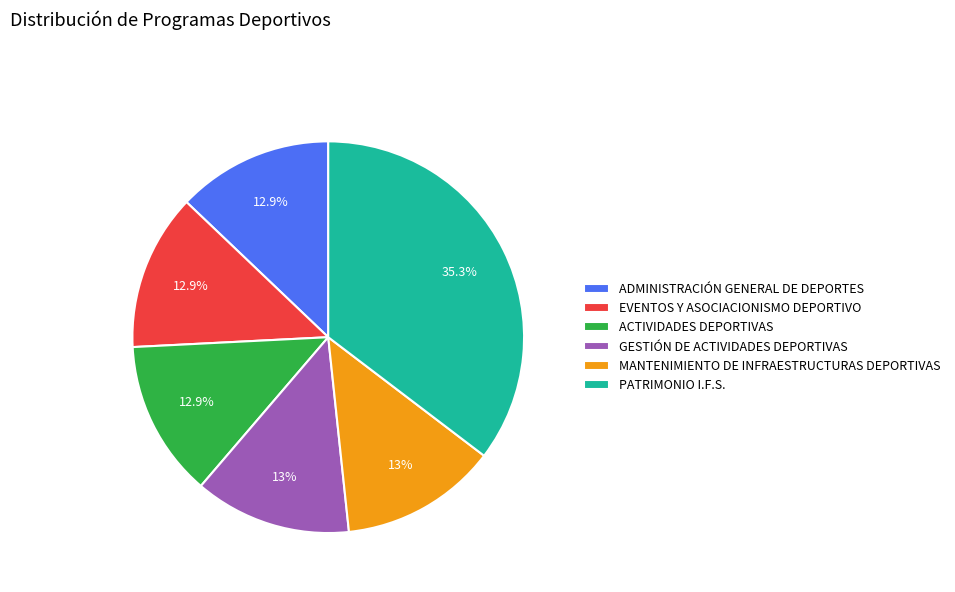

To the nearest percent, what percentage of the pie is PATRIMONIO I.F.S.?

35%